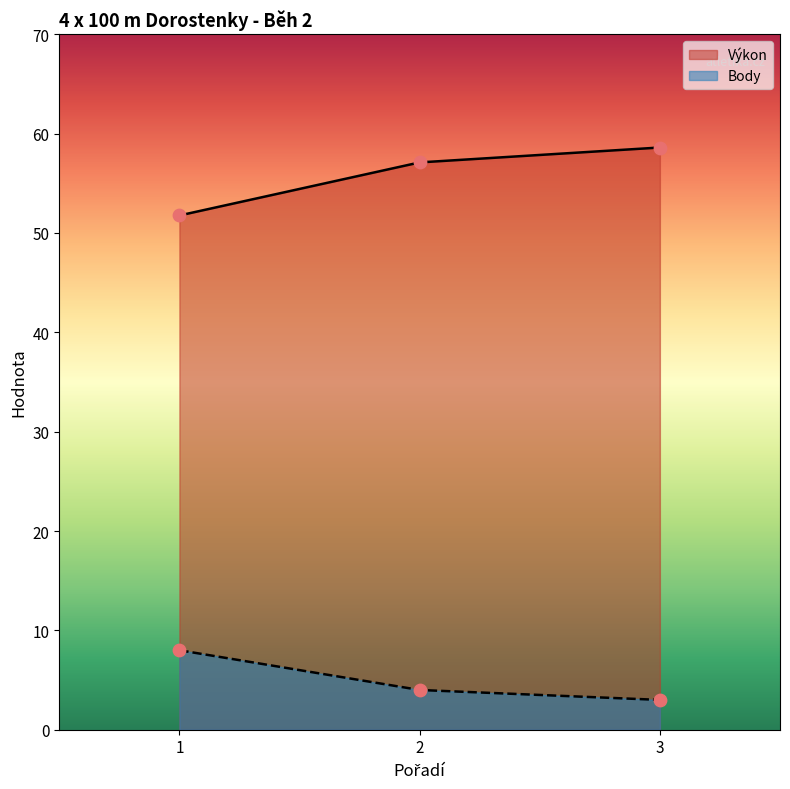

Which series contains the lowest Y value?

Body